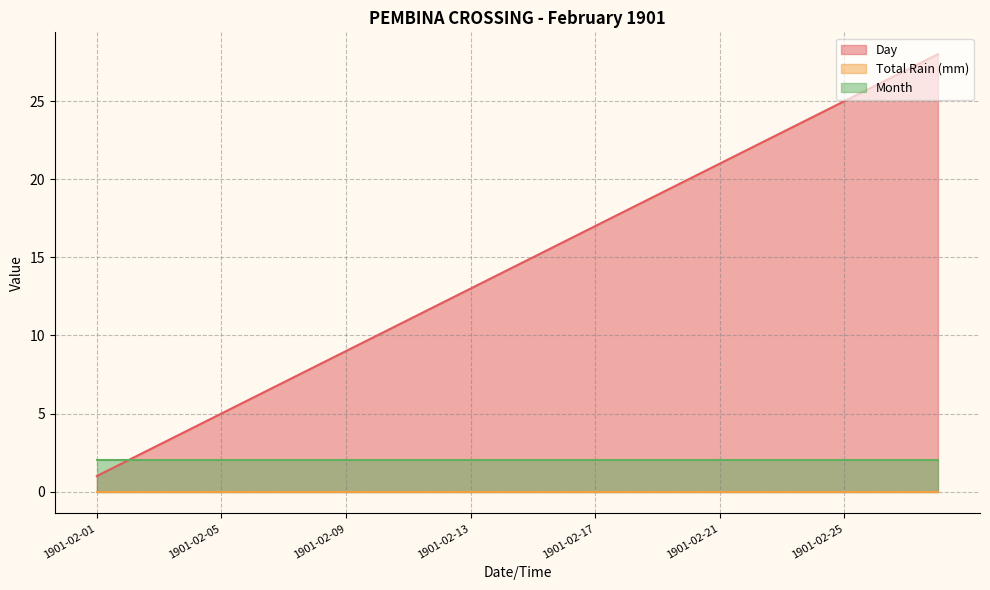

At how many categories does at least one series exceed 3?

25